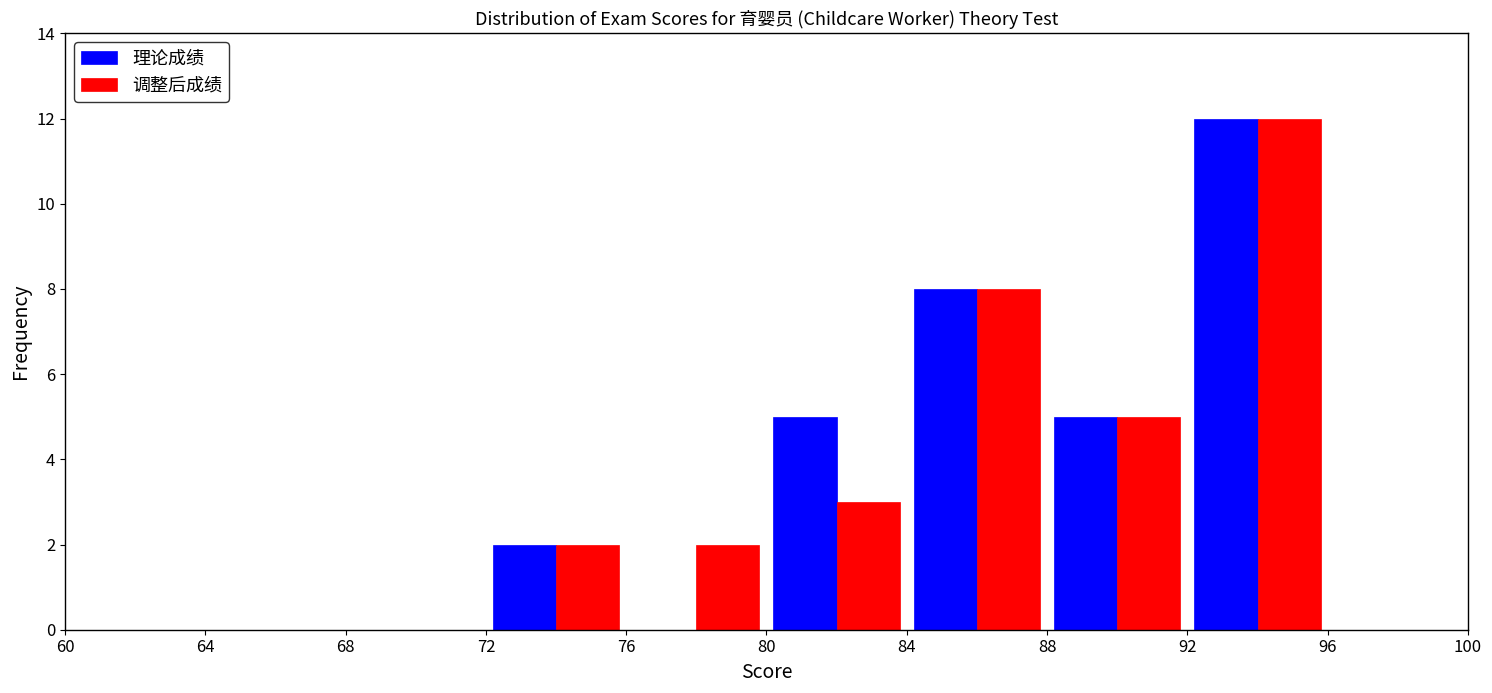

Reading left to right, transcribe this chart: for each range on the x-axis, give the height of each series' bar. The values are not printed on the chart, so give them approximately, as read against the axis.

60 to 64: 理论成绩=0	调整后成绩=0
64 to 68: 理论成绩=0	调整后成绩=0
68 to 72: 理论成绩=0	调整后成绩=0
72 to 76: 理论成绩=2	调整后成绩=2
76 to 80: 理论成绩=0	调整后成绩=2
80 to 84: 理论成绩=5	调整后成绩=3
84 to 88: 理论成绩=8	调整后成绩=8
88 to 92: 理论成绩=5	调整后成绩=5
92 to 96: 理论成绩=12	调整后成绩=12
96 to 100: 理论成绩=0	调整后成绩=0